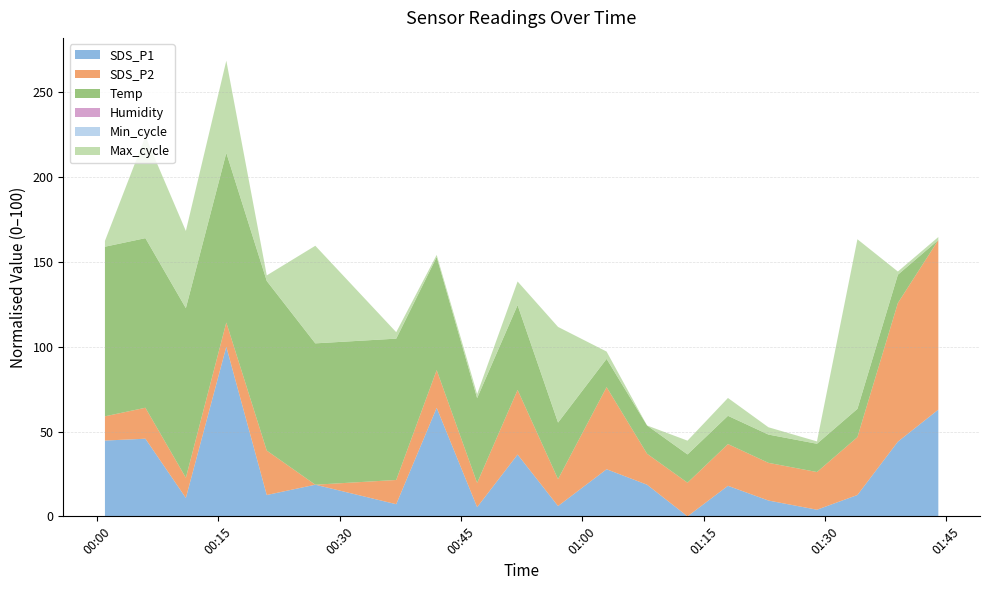

Does the chart have visible grid lines?

Yes